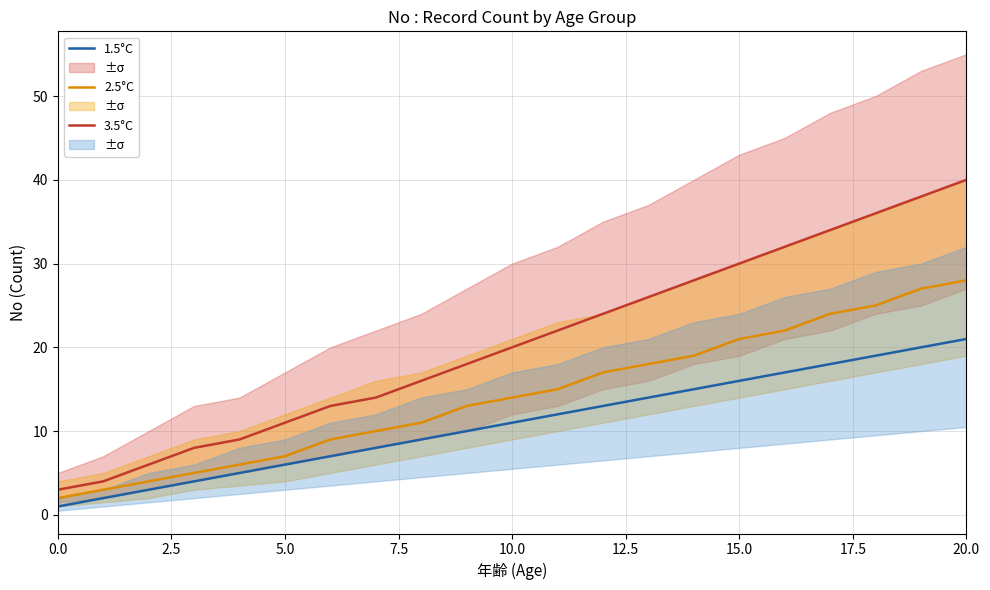

The 1.5°C series shows 17 at 11. True or false?

False